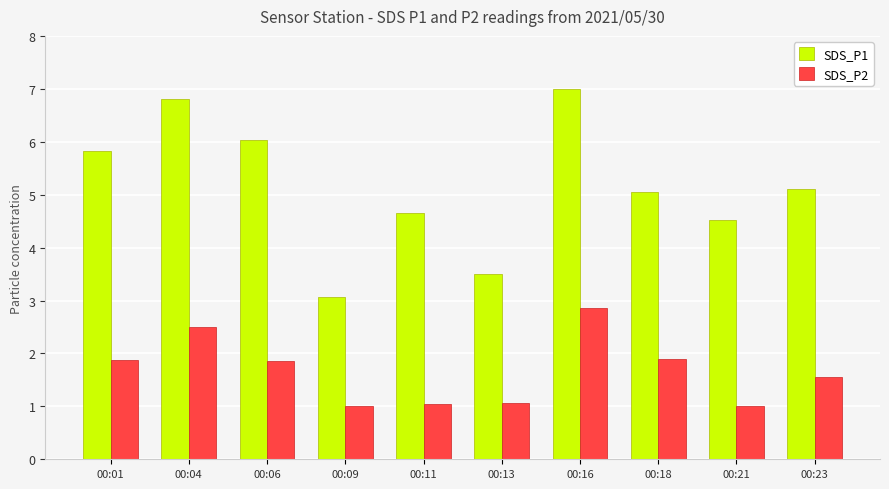

Is the value of SDS_P2 at 00:06 greater than the value of SDS_P1 at 00:06?

No